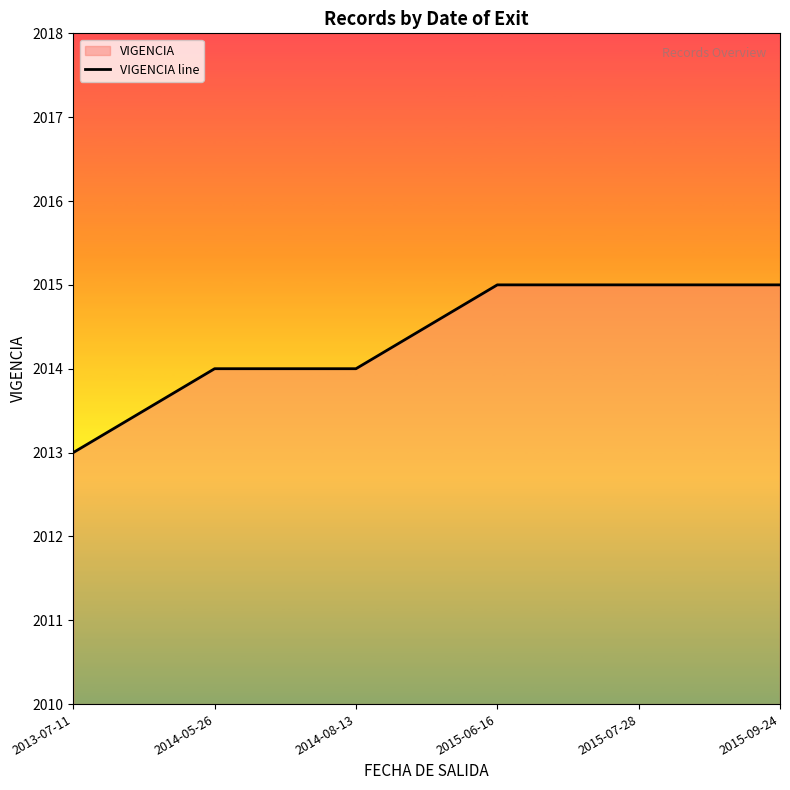

Approximately how many times larger is the value at 2013-07-11 compared to 2015-07-28?

1.0